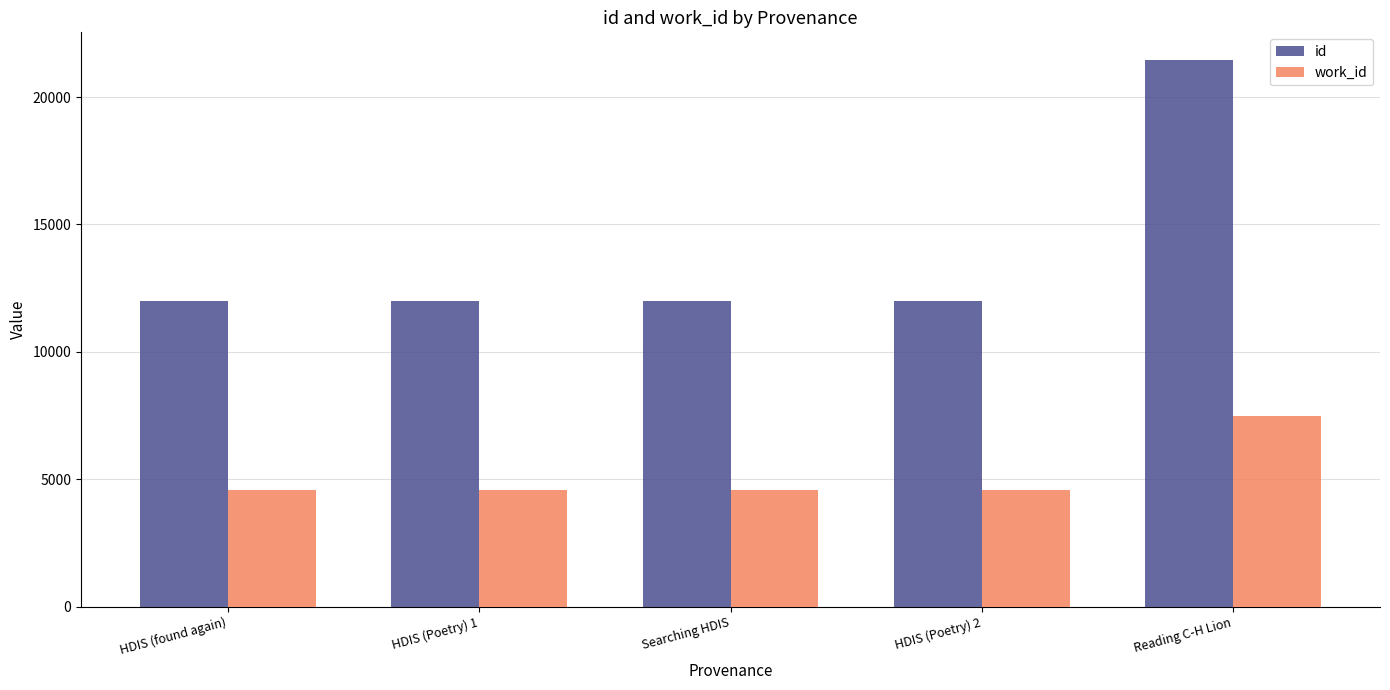

What is the difference between the highest and lowest values at HDIS (Poetry) 2?

7437